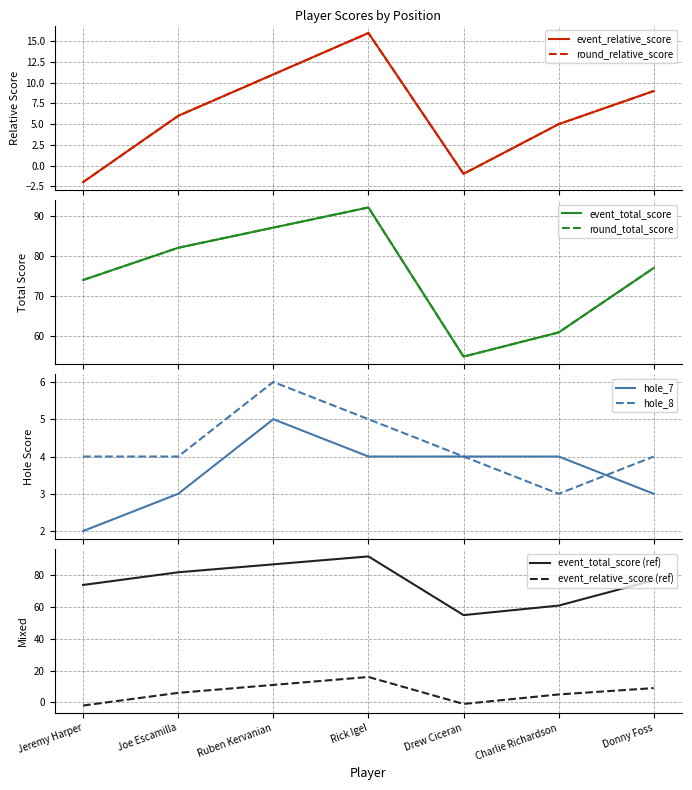

Reading right to left, list all the values displayed in this chart.

event_relative_score: 9	5	-1	16	11	6	-2
event_total_score: 77	61	55	92	87	82	74
round_relative_score: 9	5	-1	16	11	6	-2
round_total_score: 77	61	55	92	87	82	74
hole_7: 3	4	4	4	5	3	2
hole_8: 4	3	4	5	6	4	4